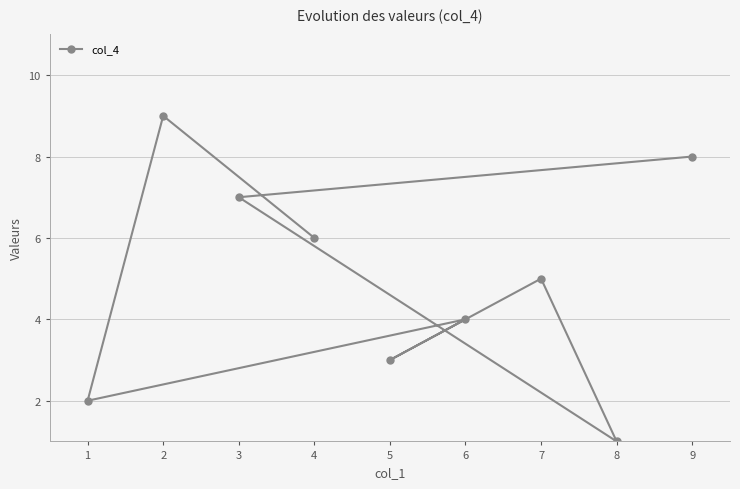

True or false: the data shows 7 at 6.

False